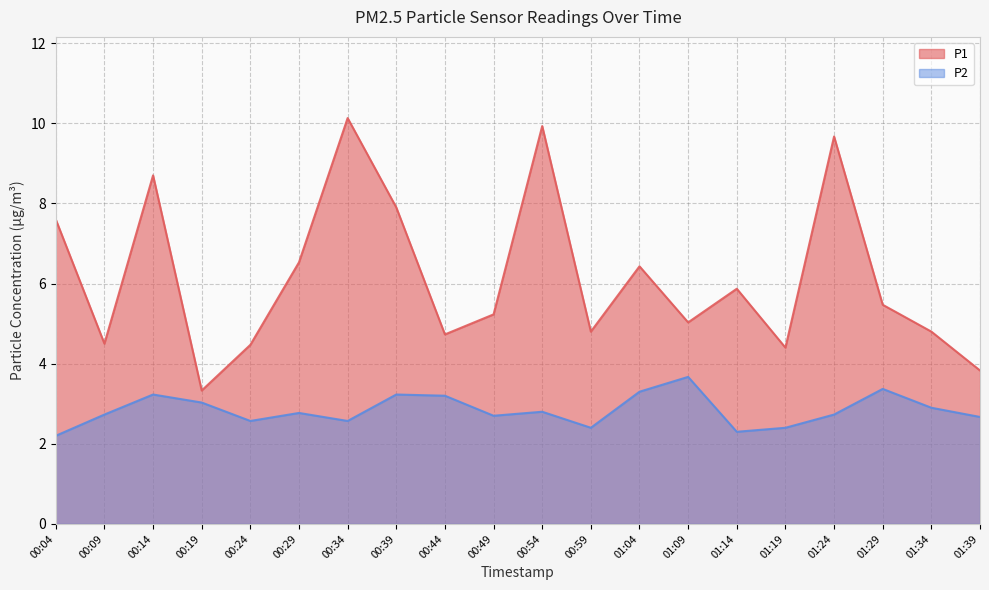

True or false: P1 and P2 intersect in this chart.

False